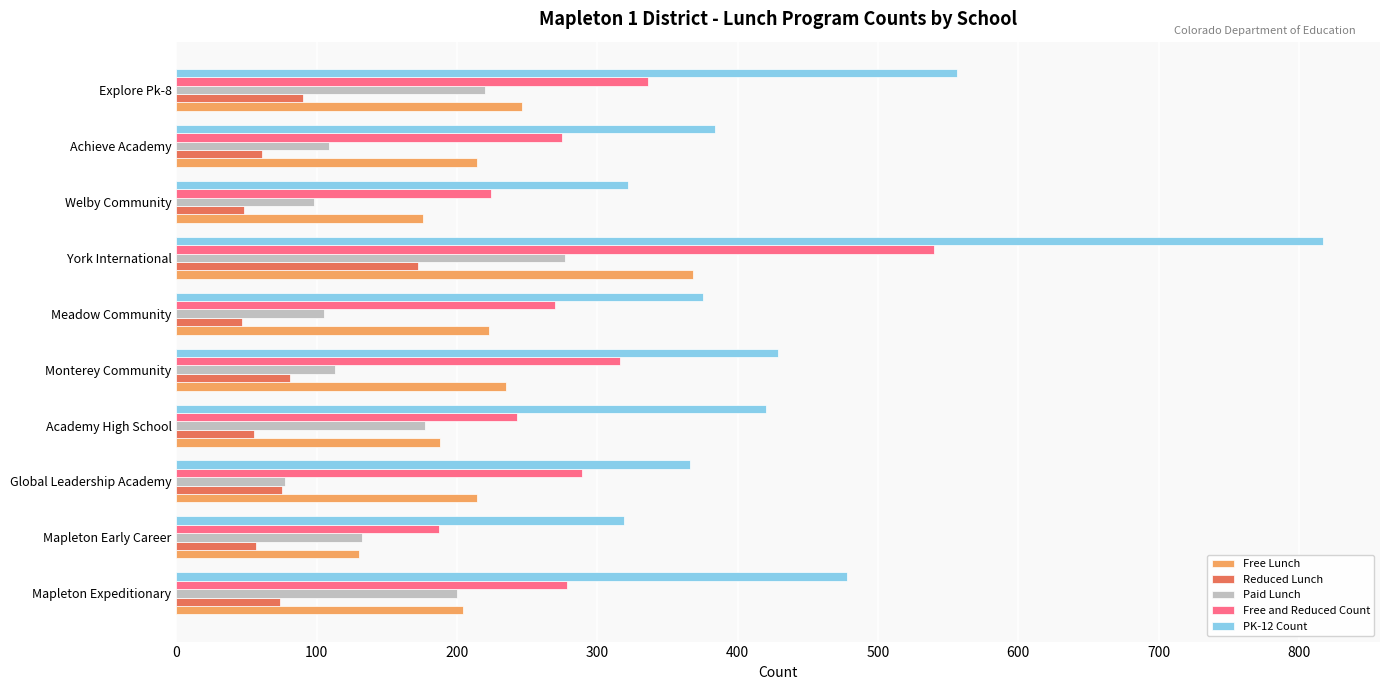

Which series has the largest total across all categories?

PK-12 Count